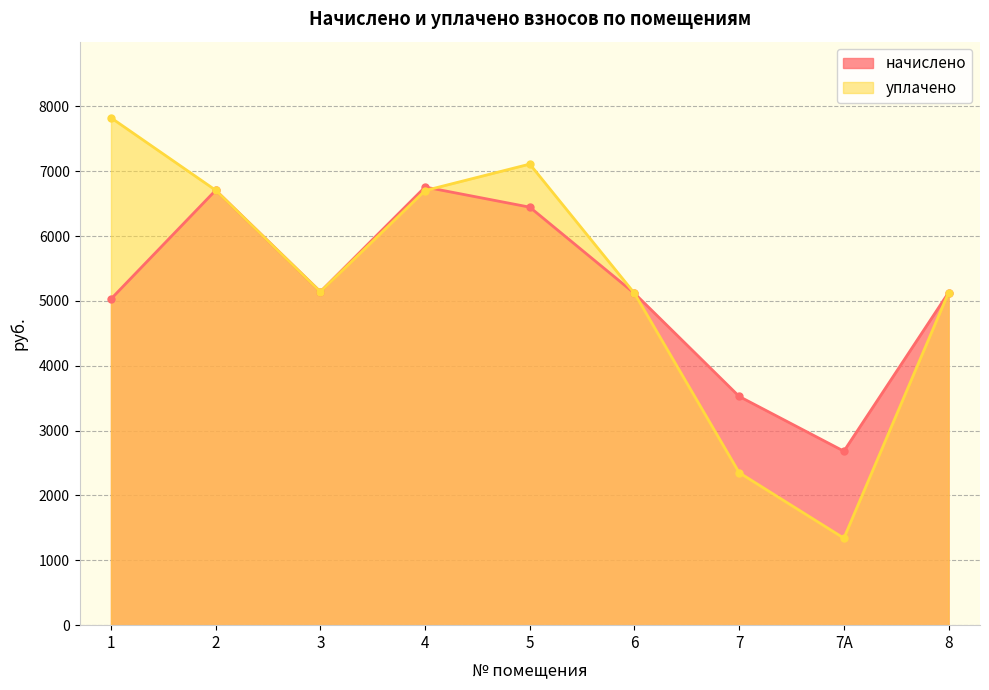

Is it true that начислено equals 6706.8 at 2?

True